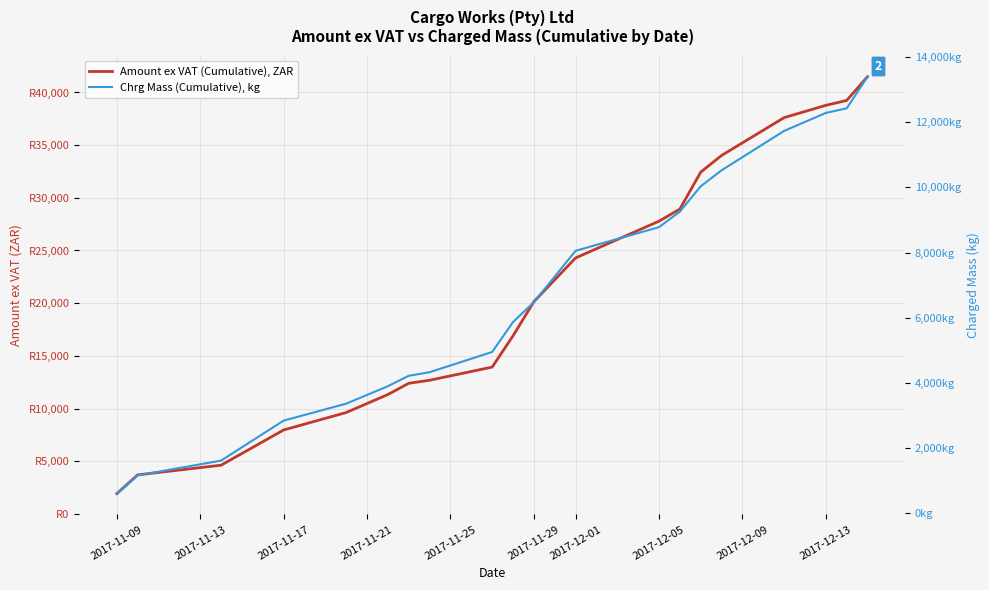

Between 2017-11-09 and 2017-12-01, which series saw the biggest shift?

Amount ex VAT (Cumulative), ZAR